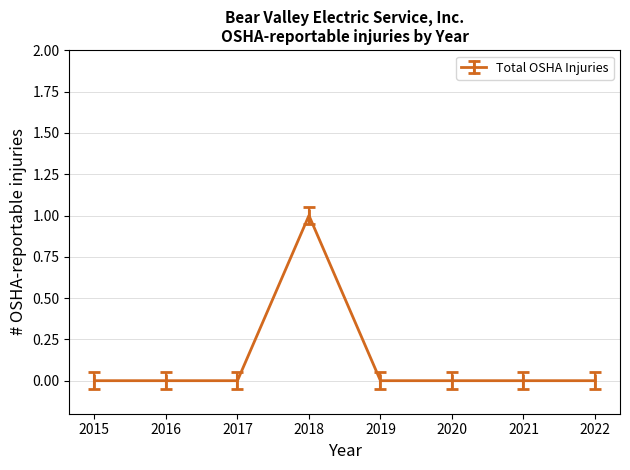

Is it true that the value at 2015 is -1?

False